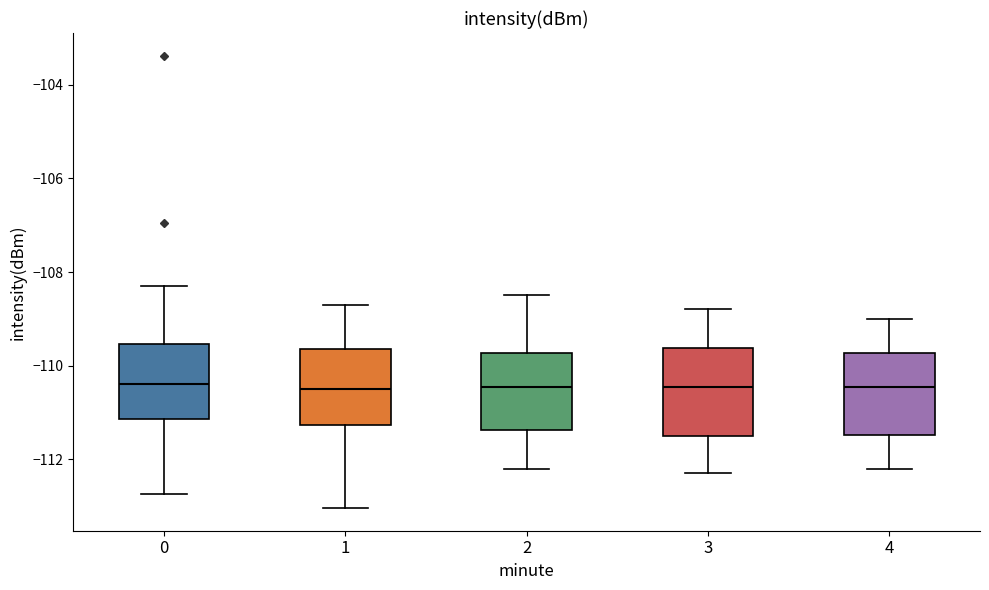

Reading left to right, transcribe this box plot: for each box, give where its median line is, the range the box spans, and where its two whiskers end, as read against the y-axis. The values are not printed on the chart, so give them approximately, as read against the axis.

0: median -110.4, box -111.2 to -109.6, whiskers -112.8 to -108.4
1: median -110.4, box -111.2 to -109.6, whiskers -113.0 to -108.6
2: median -110.4, box -111.4 to -109.8, whiskers -112.2 to -108.4
3: median -110.4, box -111.4 to -109.6, whiskers -112.2 to -108.8
4: median -110.4, box -111.4 to -109.8, whiskers -112.2 to -109.0